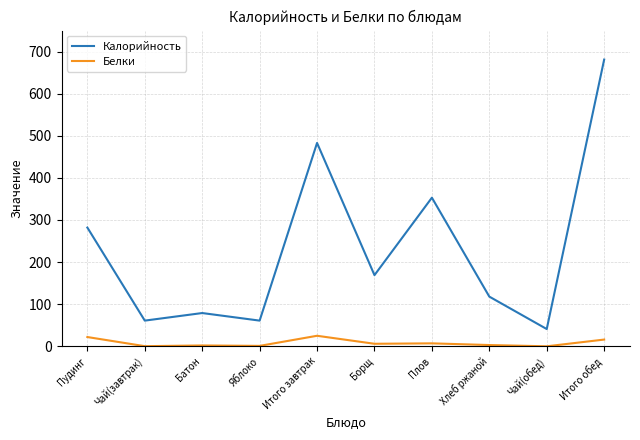

What position from the right is Итого обед?

1